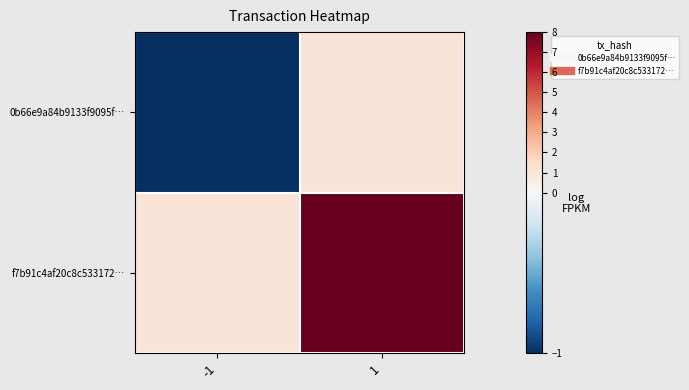

List the series in order of their overall mean, highest first.

f7b91c4af20c8c533172…, 0b66e9a84b9133f9095f…